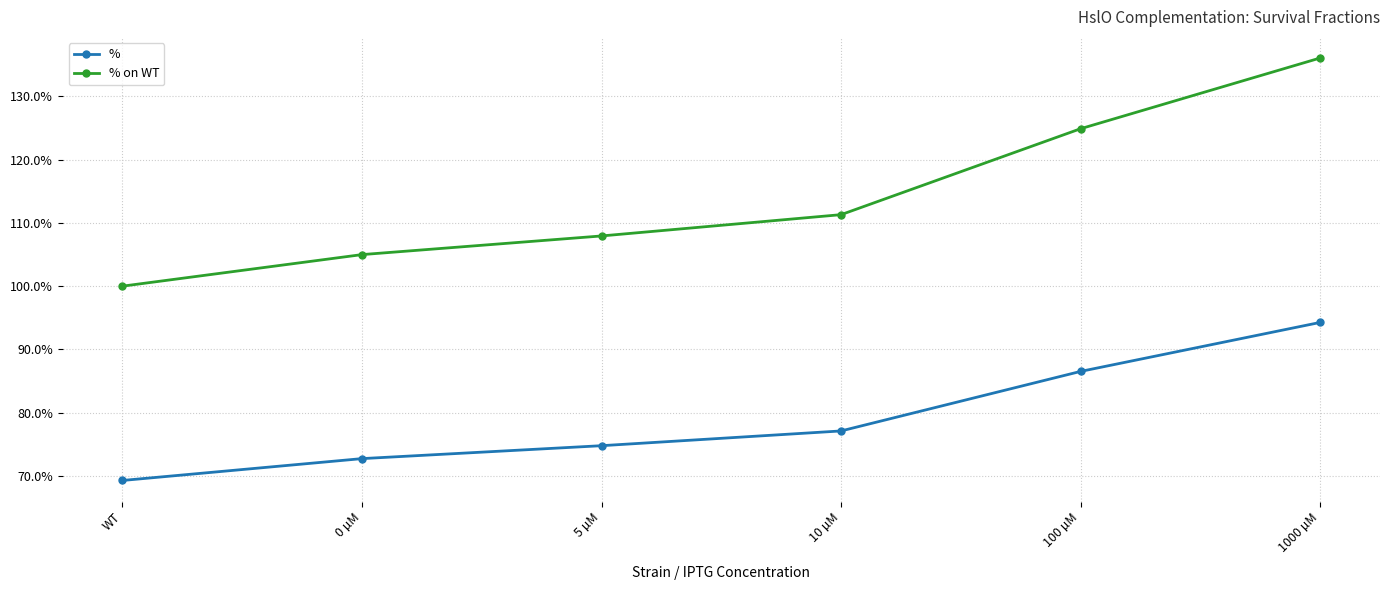

True or false: % has more than 0 points higher than both neighbors.

False